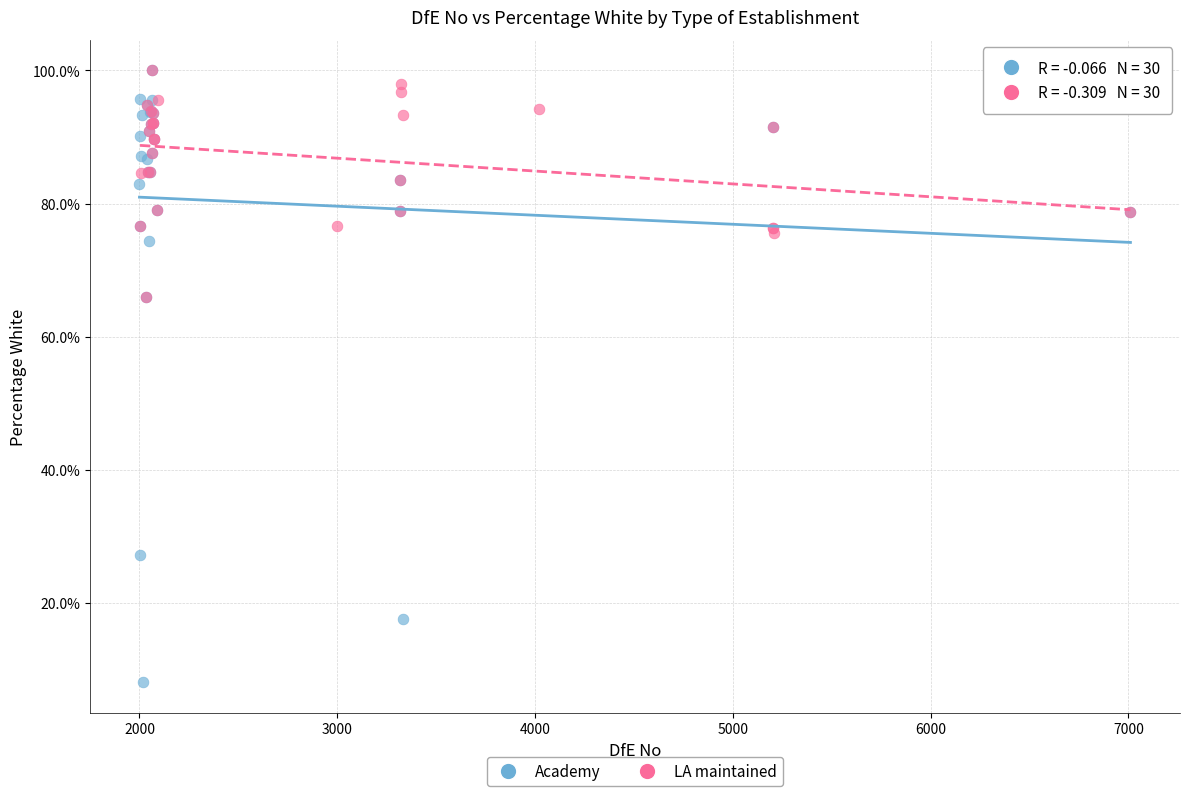

Which series contains the lowest Y value?

Academy